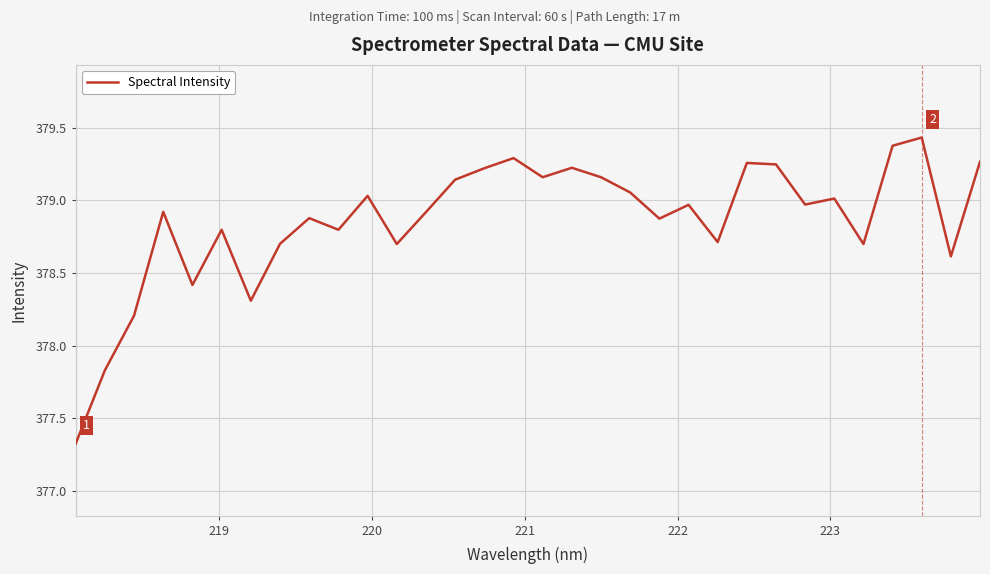

What is the difference between the maximum and minimum values?

2.1